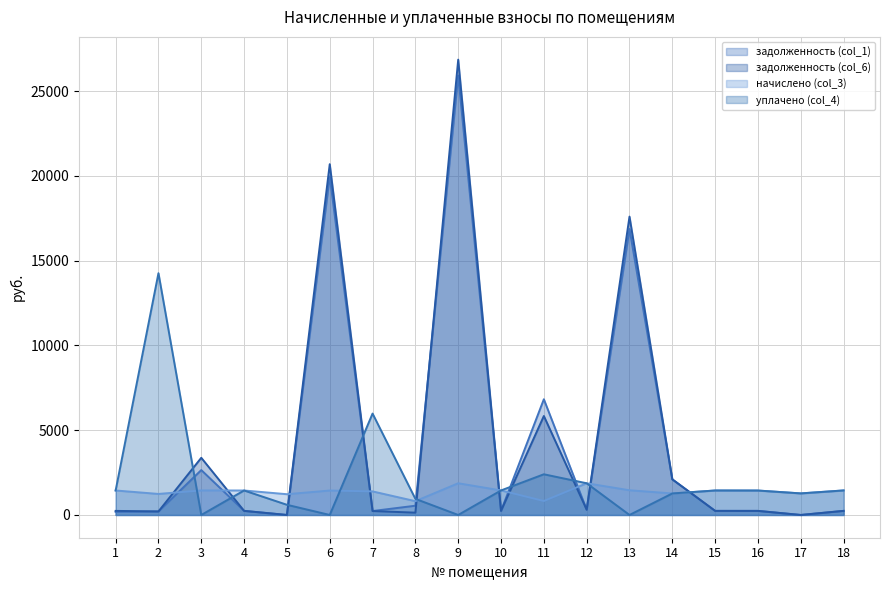

The value of начислено (col_3) at 17 is 589.7. True or false?

False